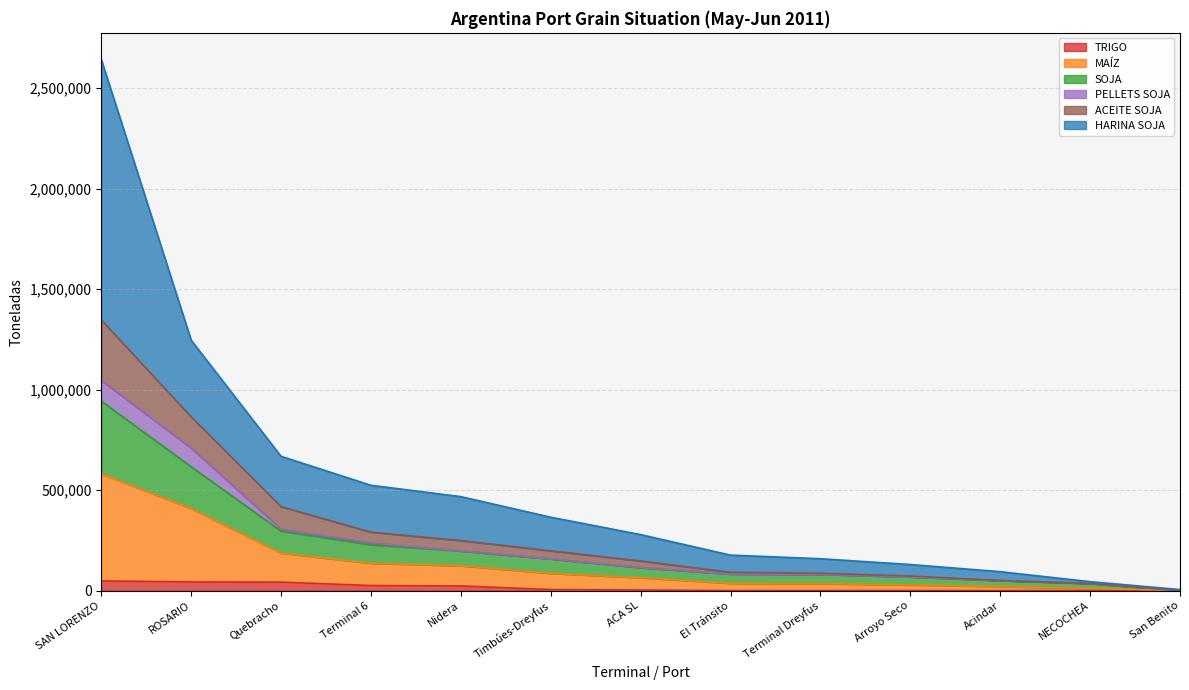

True or false: TRIGO and SOJA intersect in this chart.

False